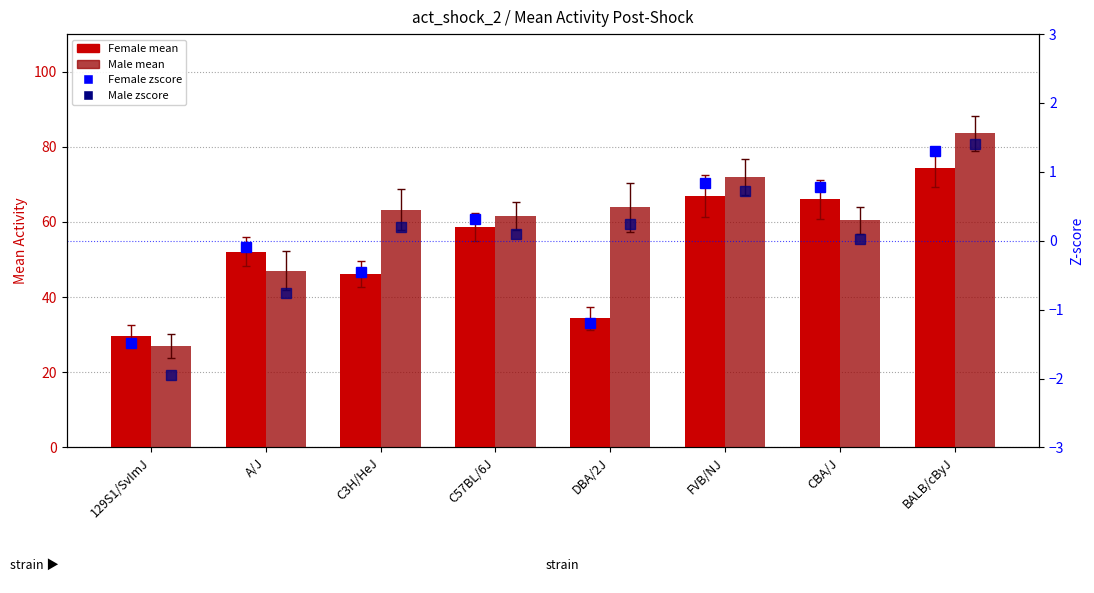

What is the lowest value of the Female mean series?

29.6